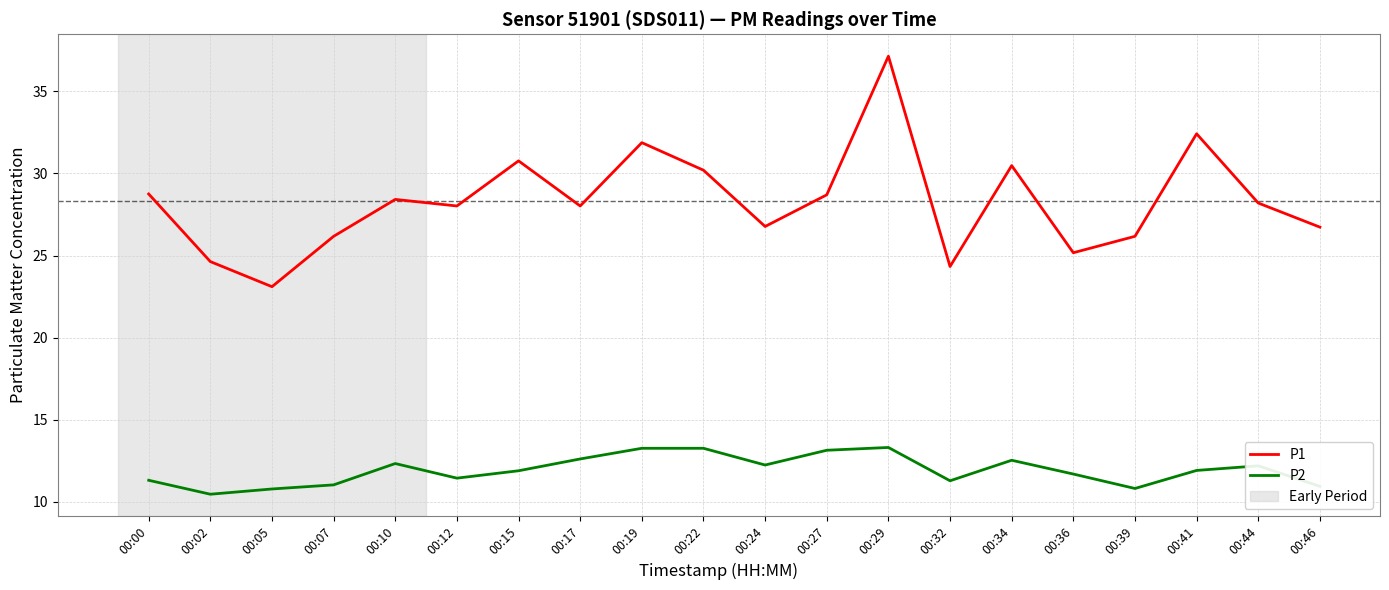

What is the total value across all series at 00:12?

39.5